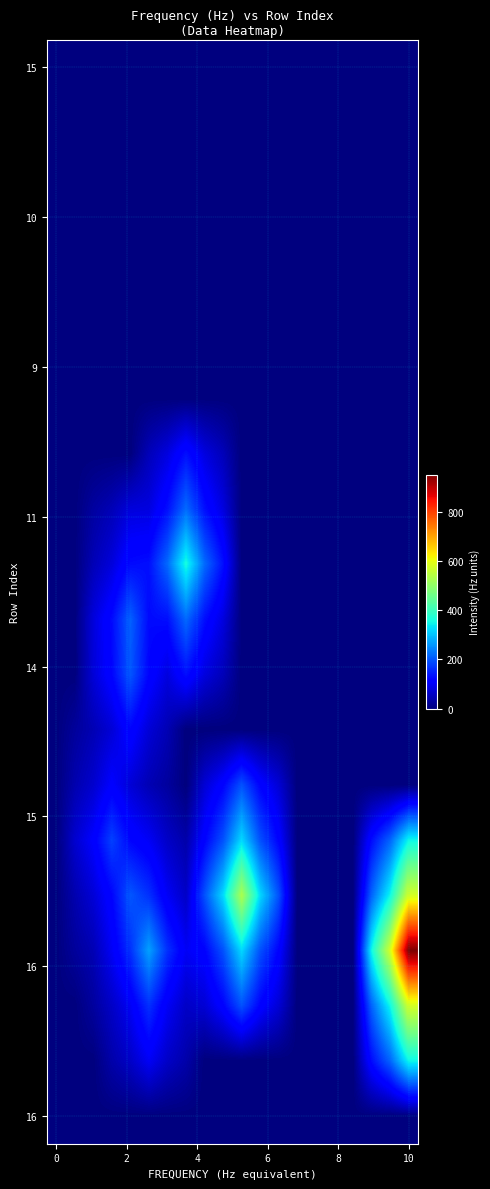

At how many categories does at least one series exceed 217?

10